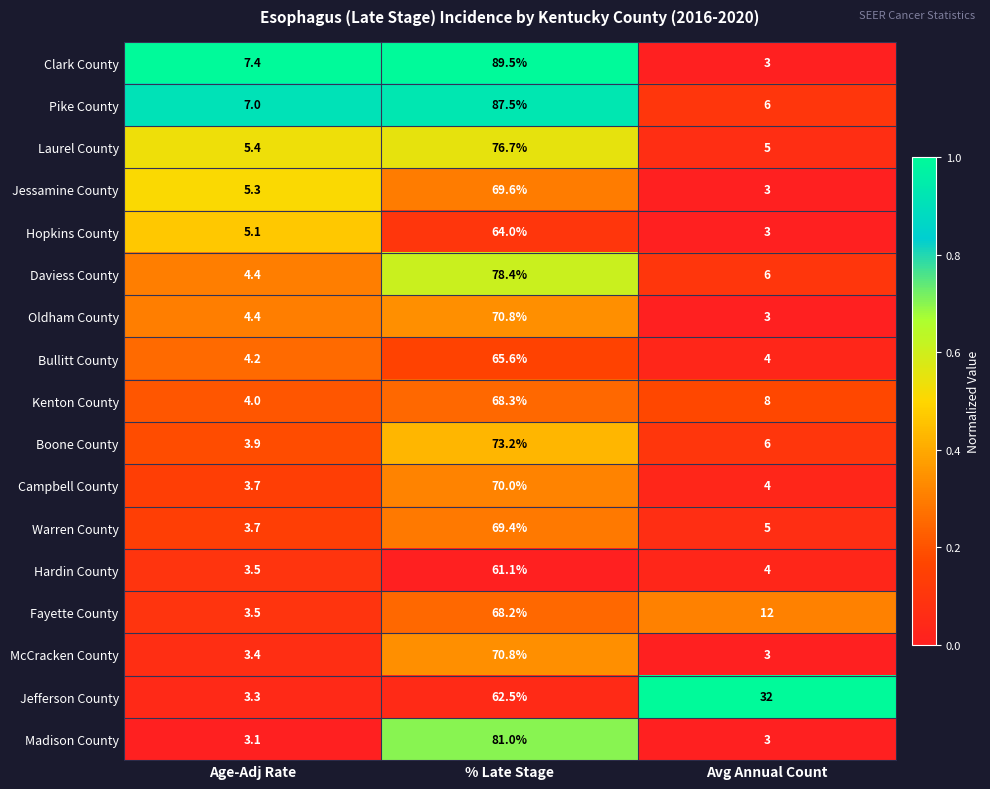

Is the value of Laurel County at Avg Annual Count greater than the value of Madison County at Avg Annual Count?

Yes